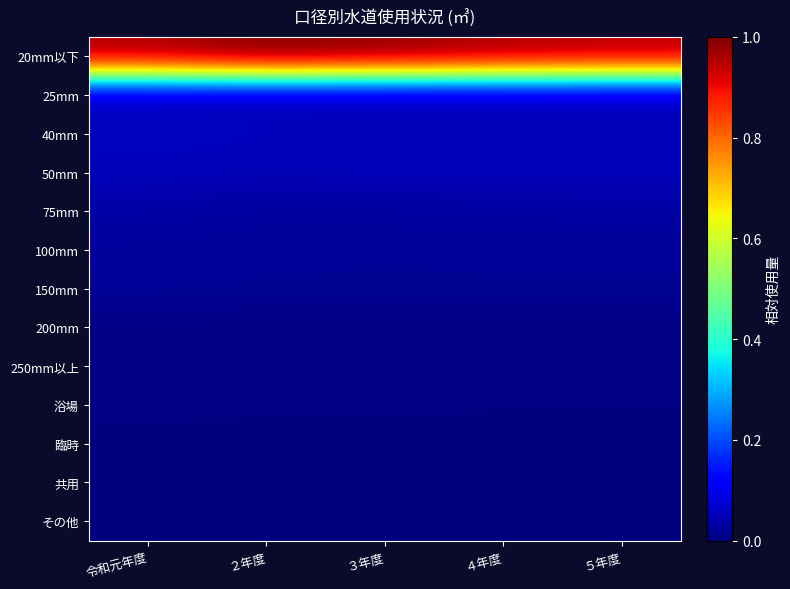

At which category does the chart reach its minimum across all series?

５年度